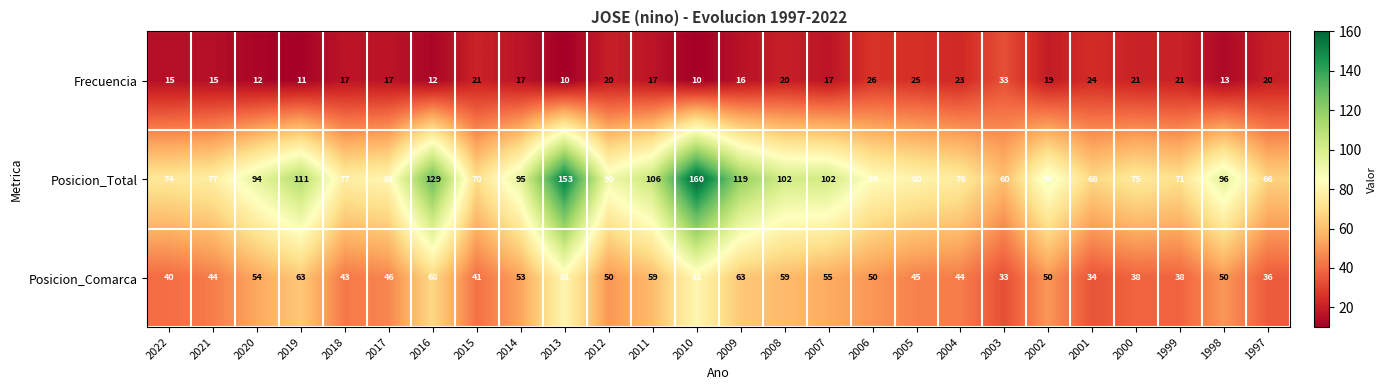

What is the spread (max minus min) of values at 2012?

70